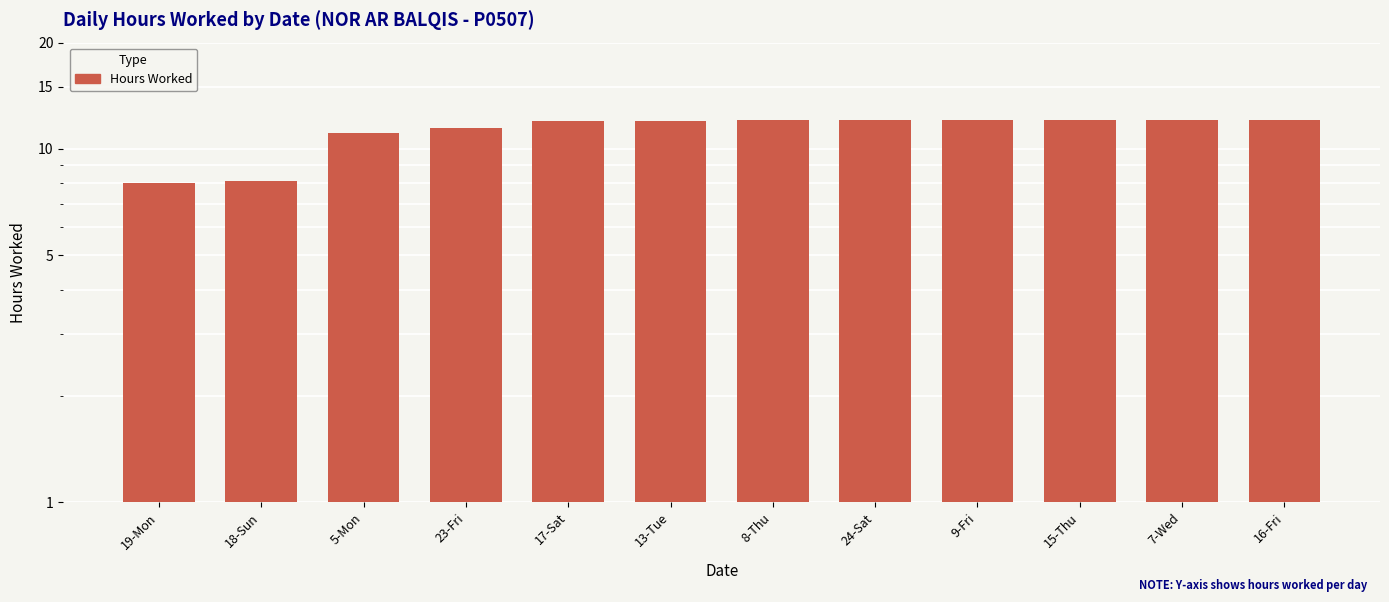

Which has a higher value, 23-Fri or 24-Sat?

24-Sat